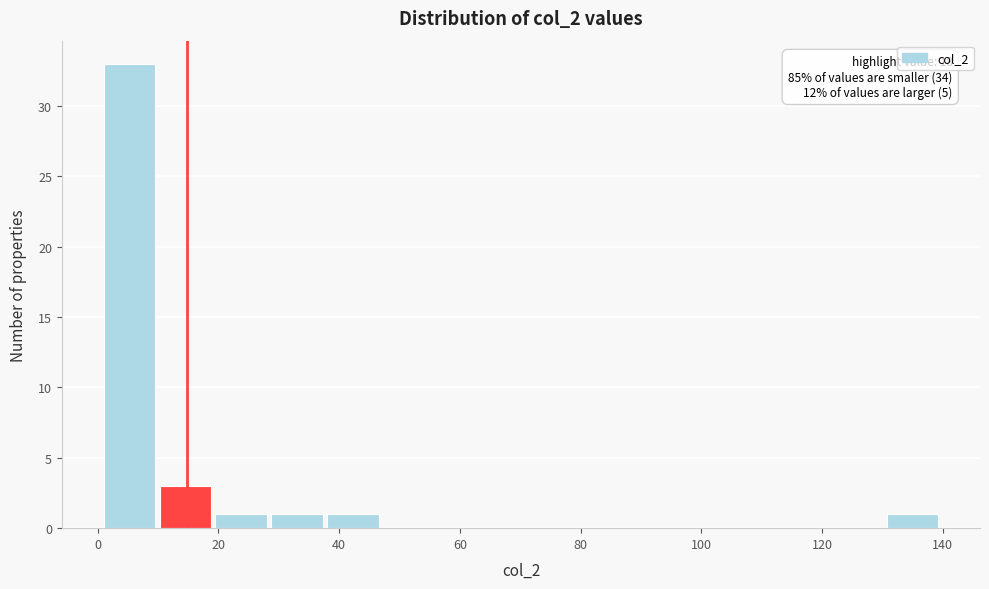

Which range on the x-axis has the tallest bar?

2 to 10